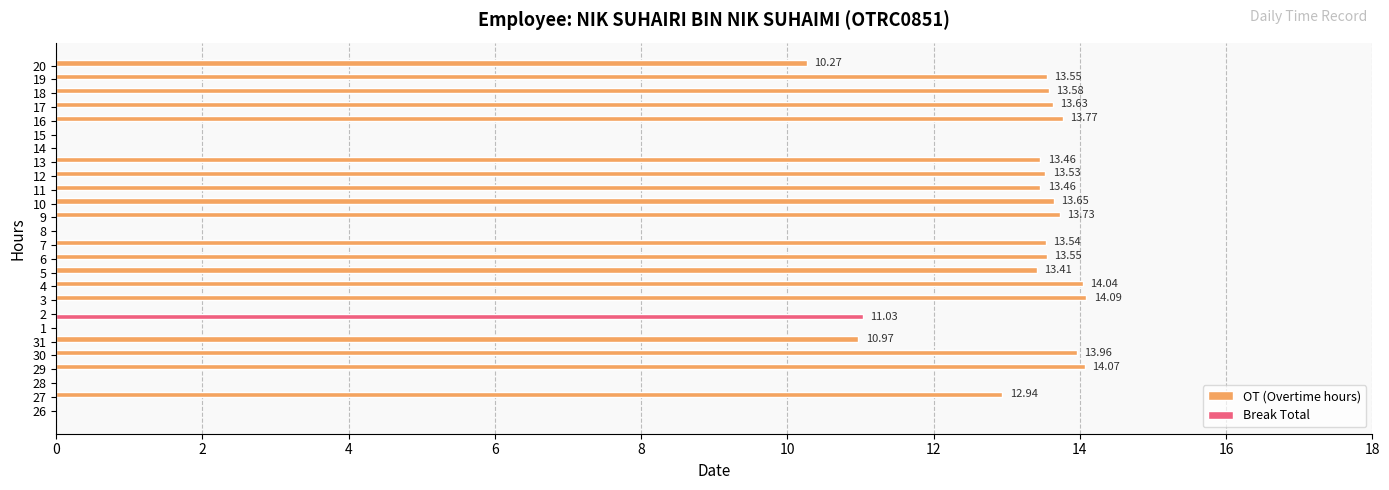

What is the sum of all Break Total values?

11.0